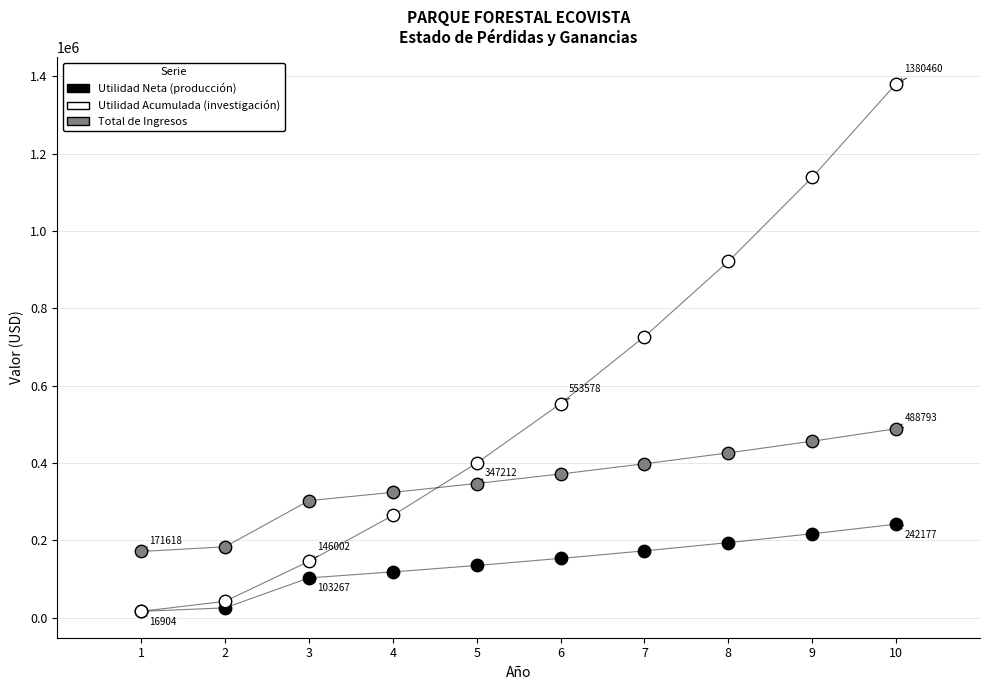

Across all series, what Y value is closest to 698681?

726687.0